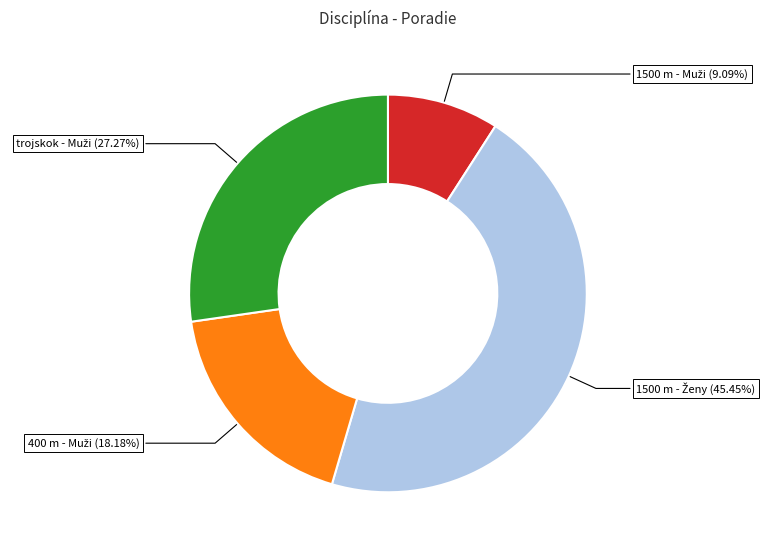

To the nearest percent, what is the average slice percentage?

25%